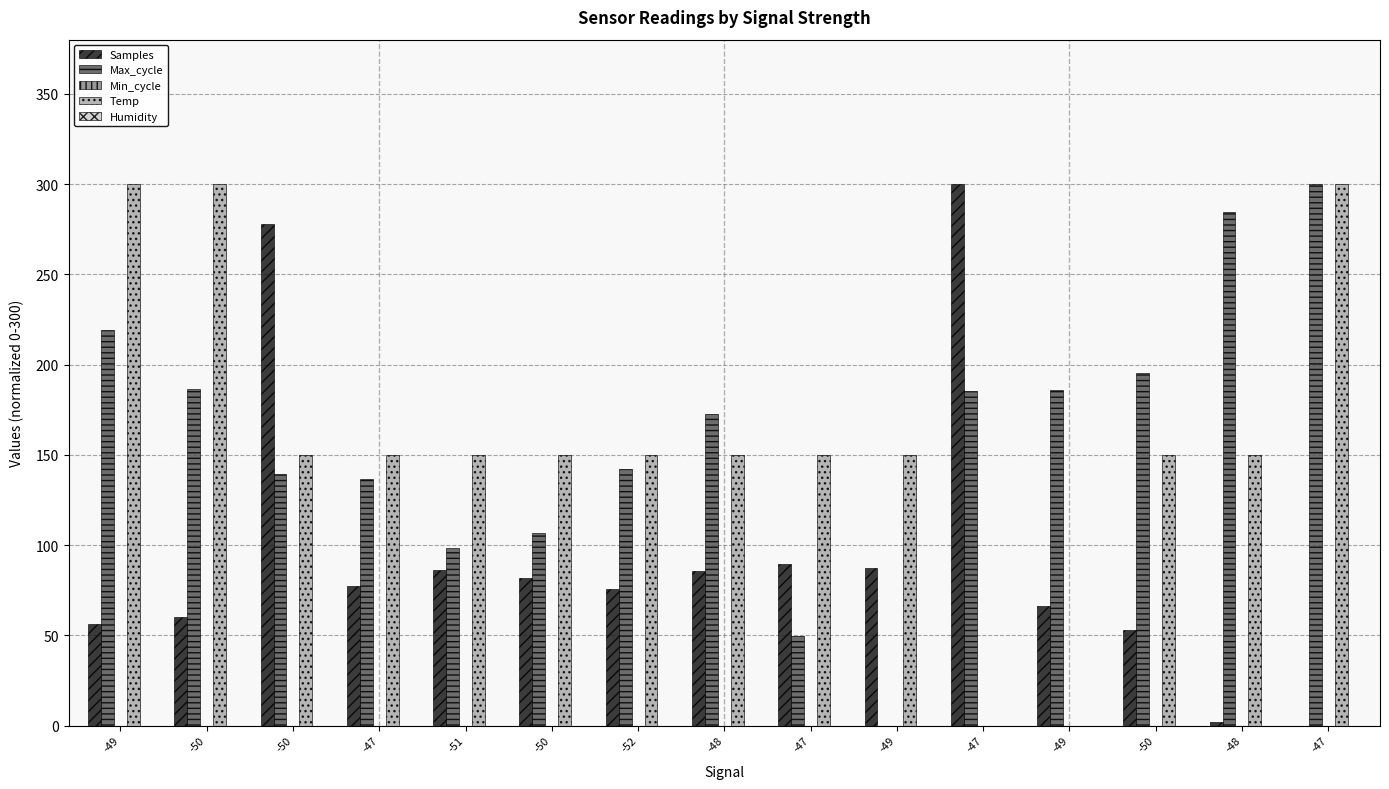

How many groups of bars are there?

15